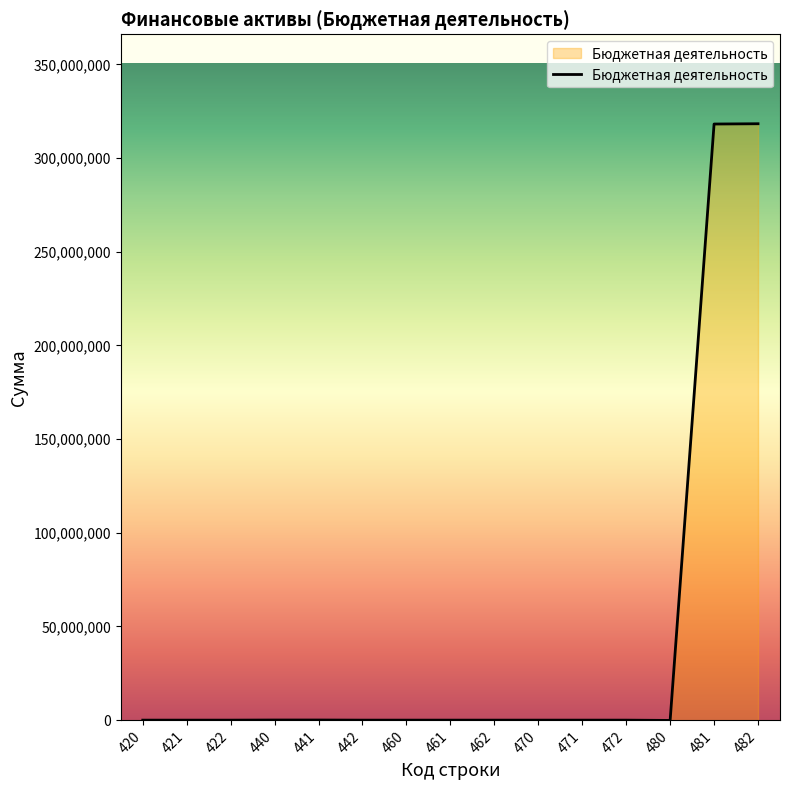

Which label corresponds to the largest value in the chart?

482